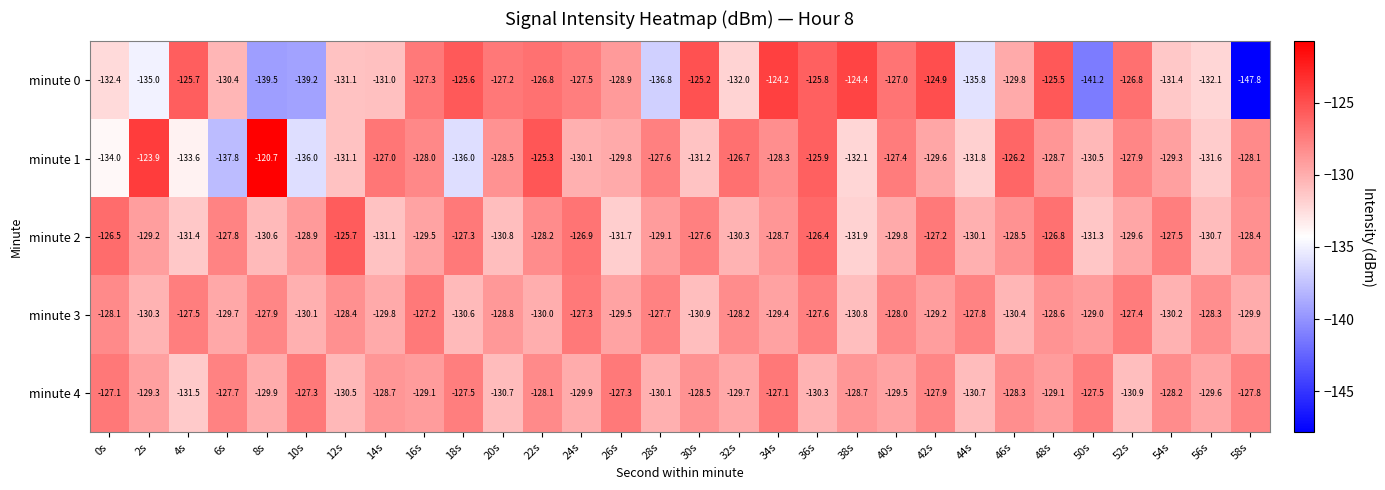

What is the sum of all minute 2 values?

-3869.5